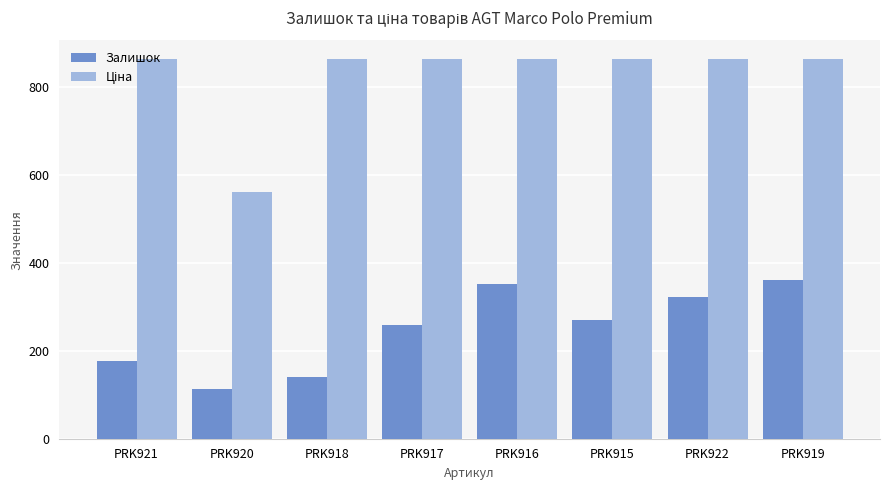

What is the difference between the maximum and minimum values in the Залишок series?

248.0